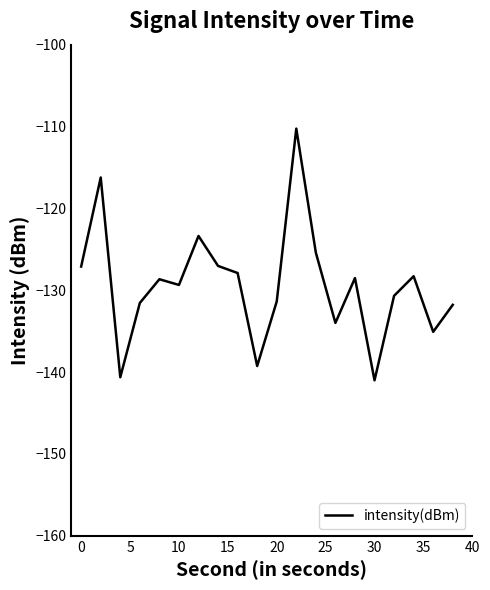

What is the greatest value displayed?

-110.3